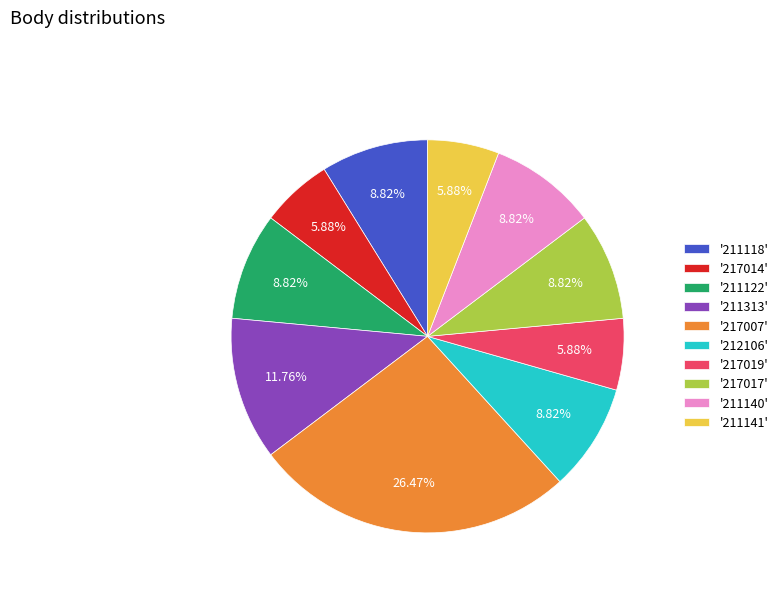

Does '217007' account for over 50% of the chart?

No